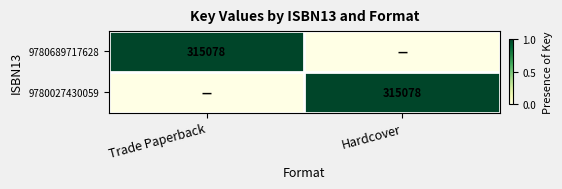

The value of 9780689717628 at Trade Paperback is 315078. True or false?

True